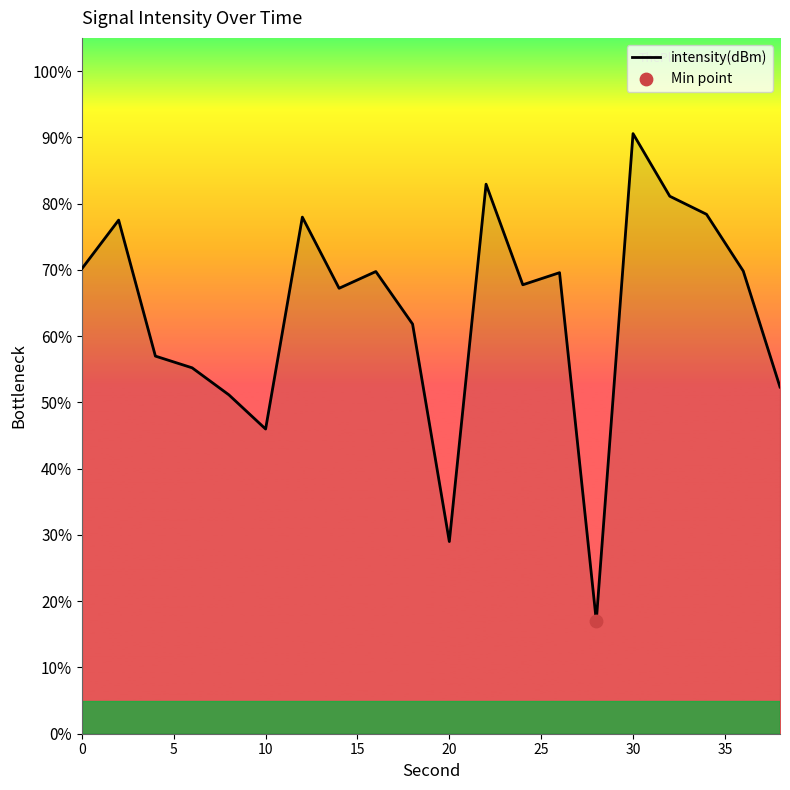

What is the smallest value displayed?

17.0